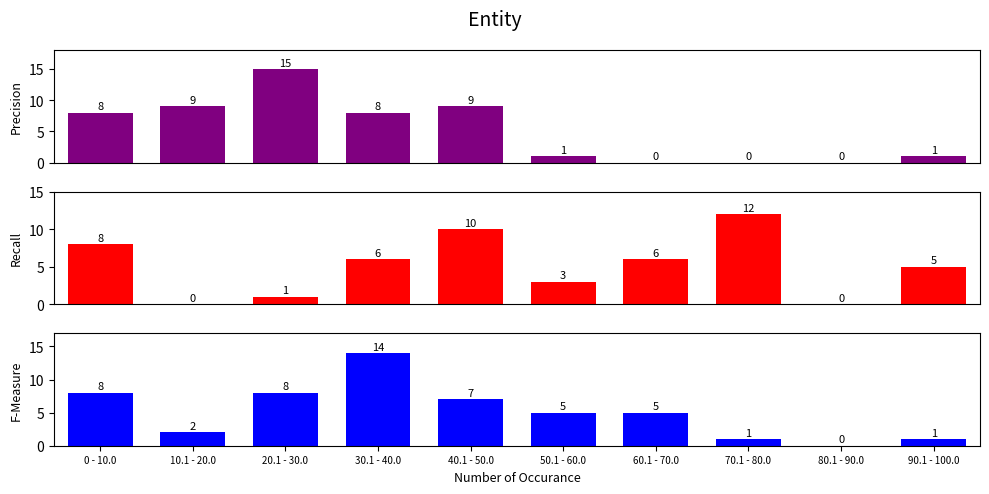

The value of Precision at 70.1 - 80.0 is 0. True or false?

True